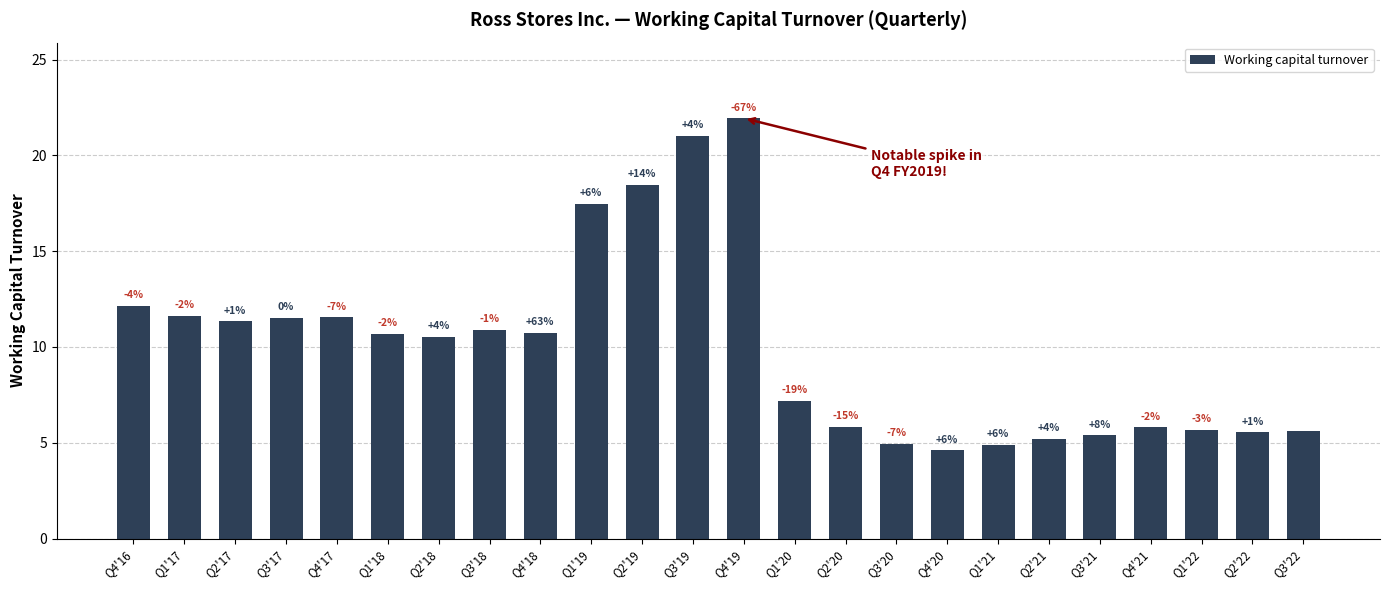

True or false: the data shows 10.4 at Q1'19.

False